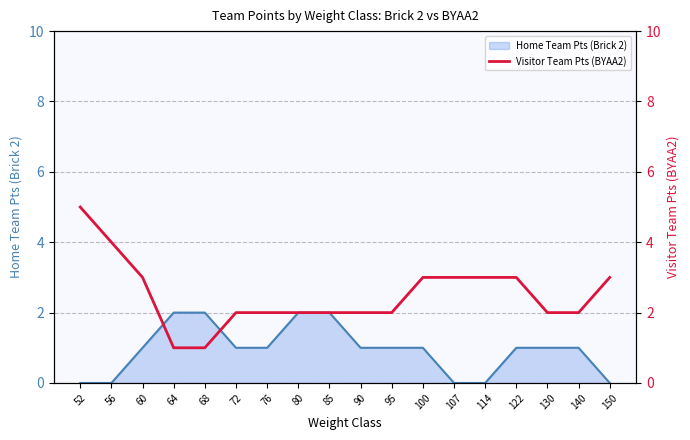

What is the maximum value shown in the chart?

5